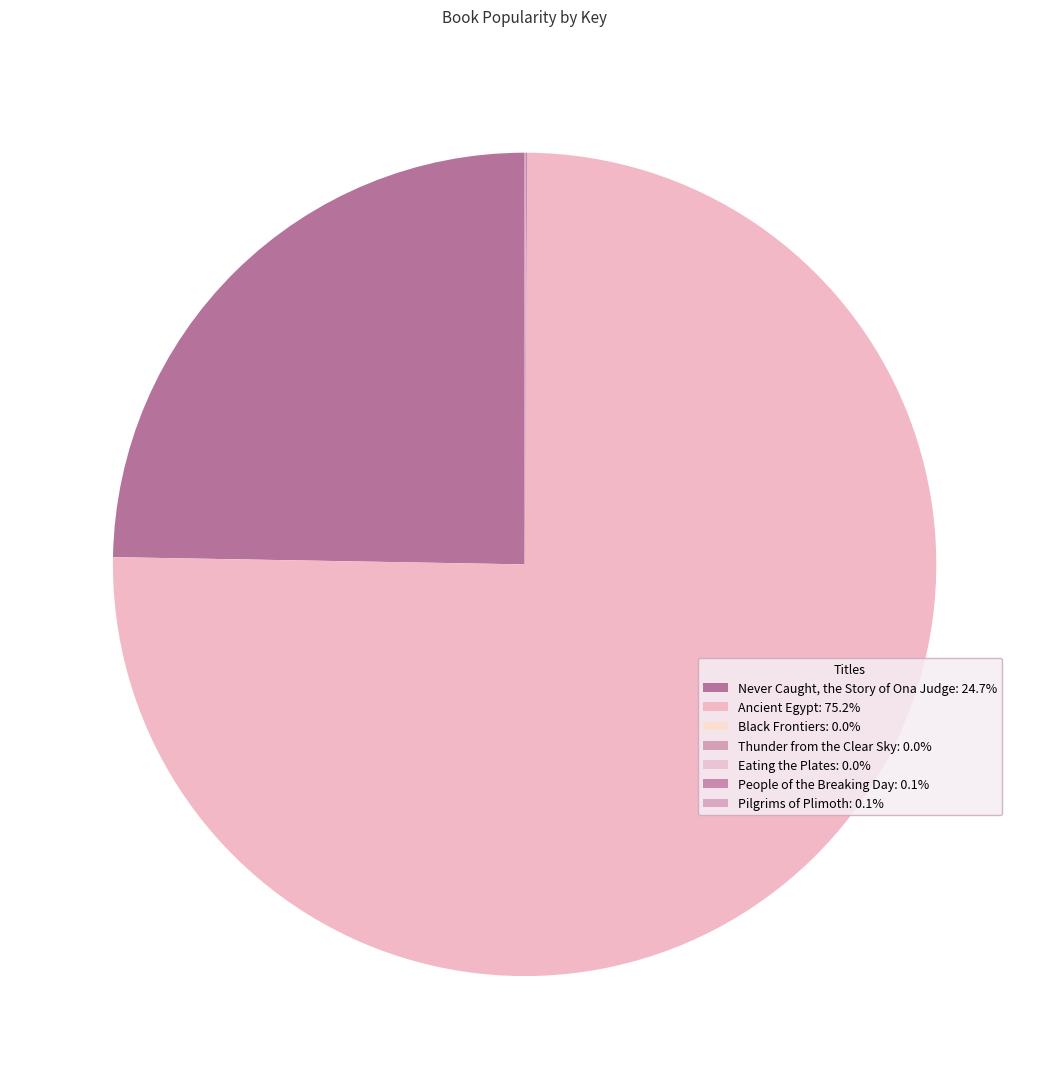

Rank the categories by value from highest to lowest.

Ancient Egypt, Never Caught, the Story of Ona Judge, People of the Breaking Day, Pilgrims of Plimoth, Black Frontiers, Thunder from the Clear Sky, Eating the Plates